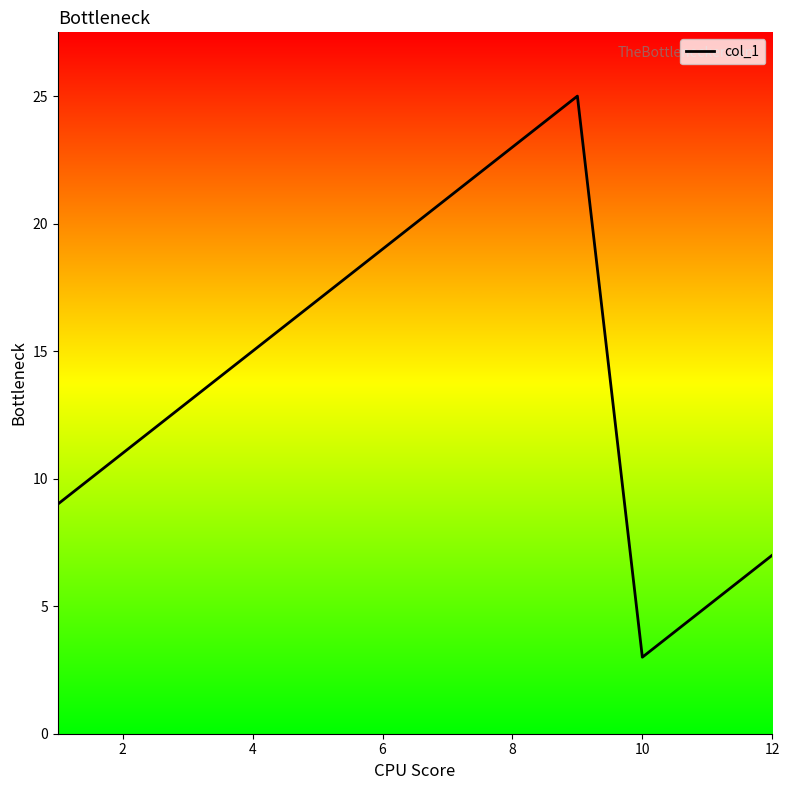

What is the maximum value shown in the chart?

25